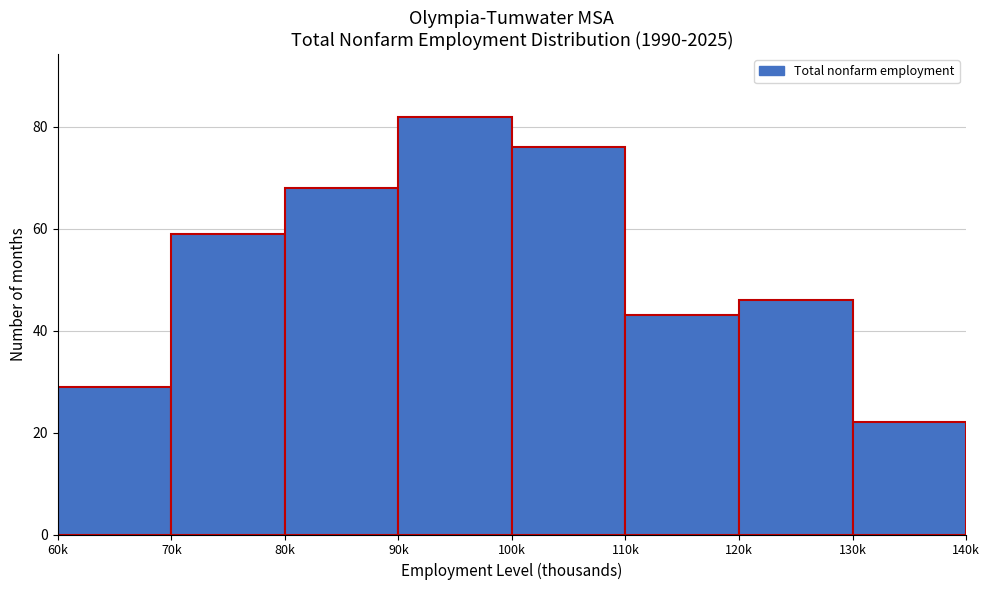

Reading right to left, what are all the values shown in this chart?

130k=22	120k=46	110k=43	100k=76	90k=82	80k=68	70k=59	60k=29